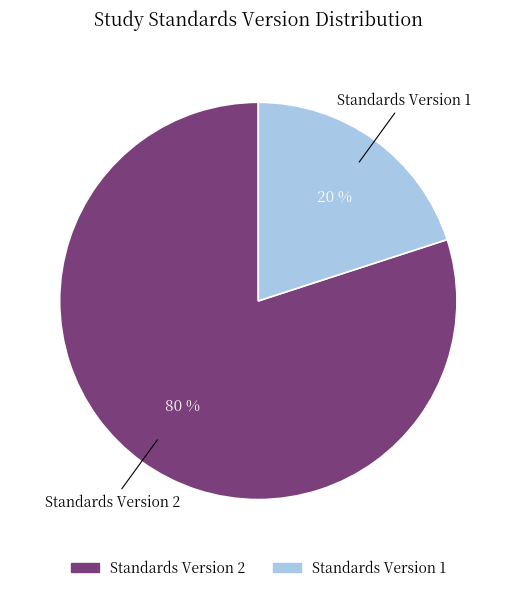

How many slices are in this pie chart?

2